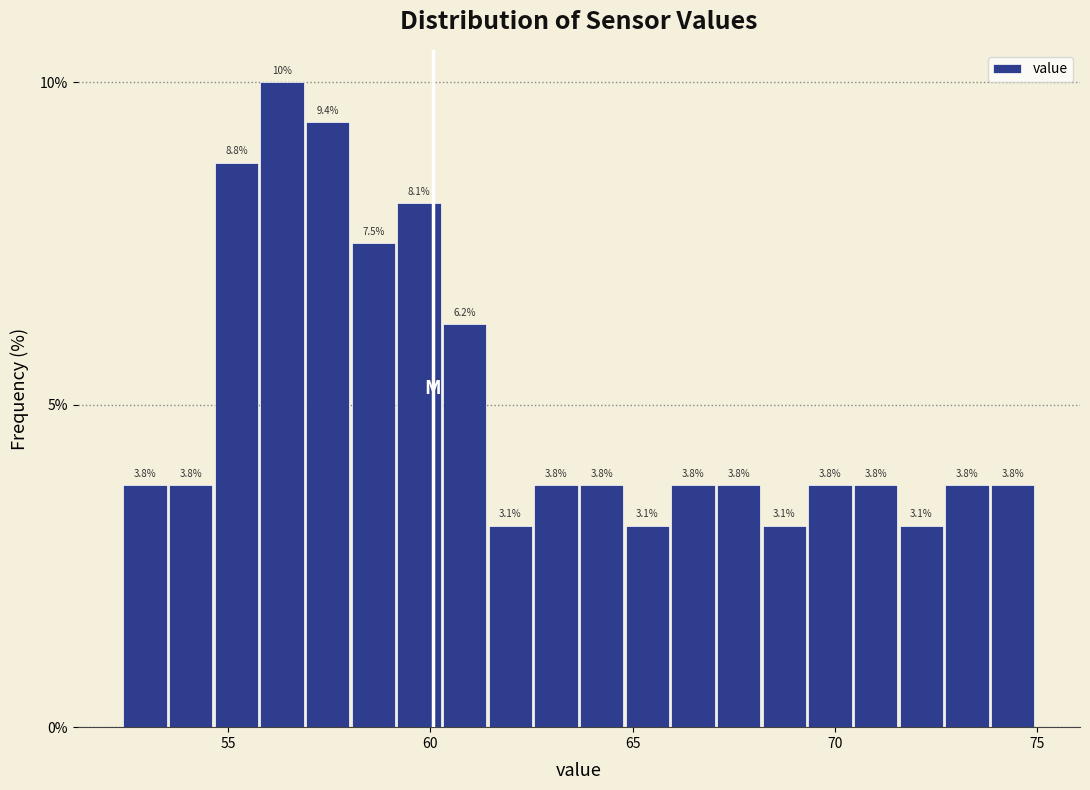

Read against the x-axis, roughly where is the centre of the tallest bar?

56.5